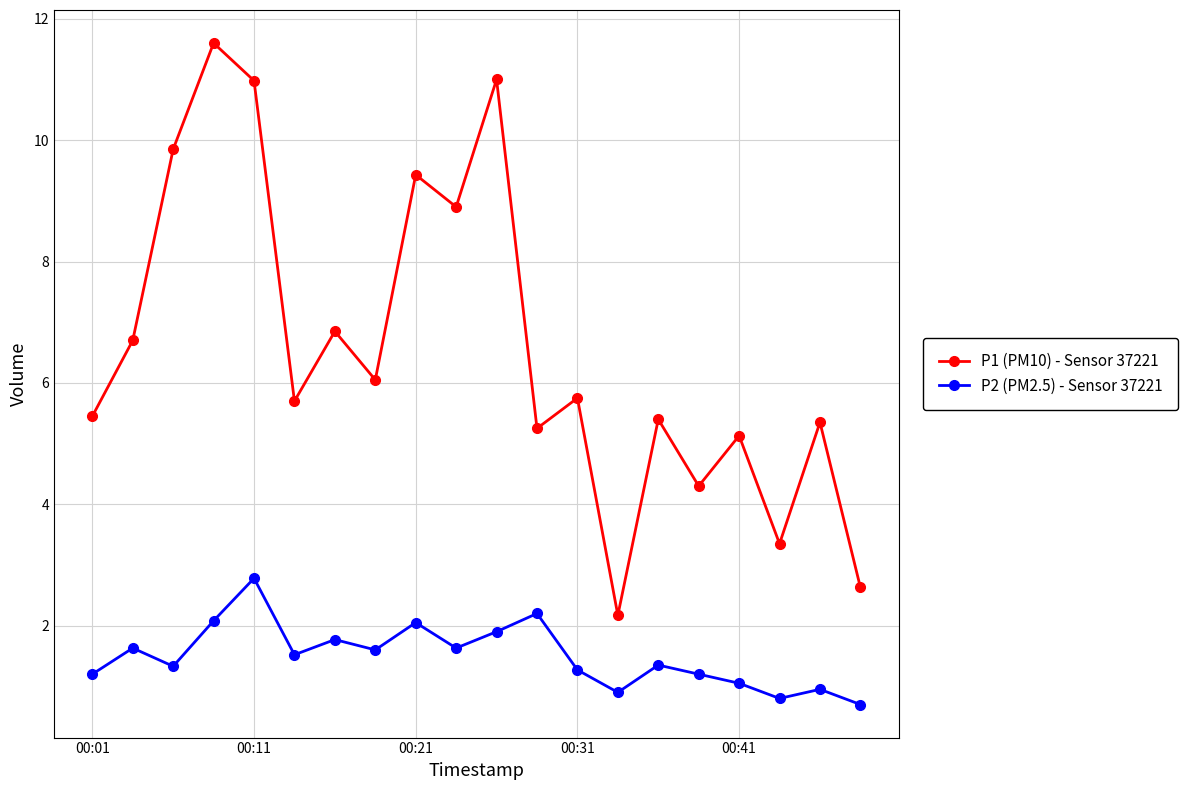

How many lines are shown in the chart?

2